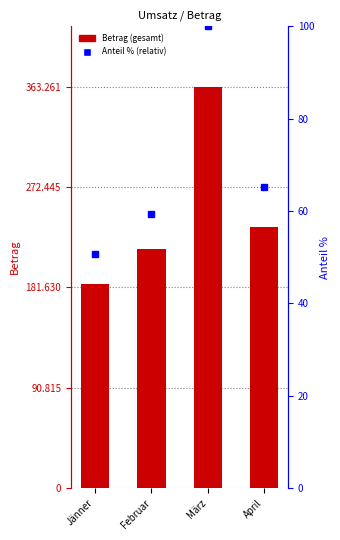

Does the chart contain any negative values?

No